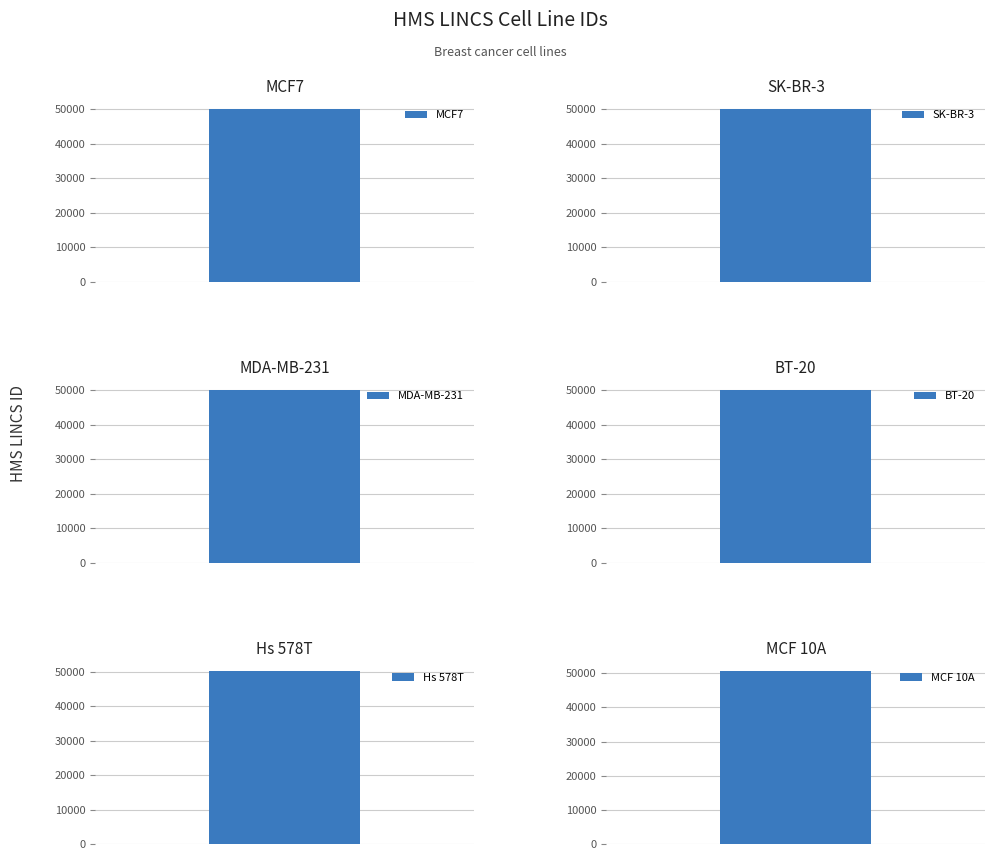

Reading left to right, extract all data points from this chart.

50029	50057	50058	50105	50238	50583